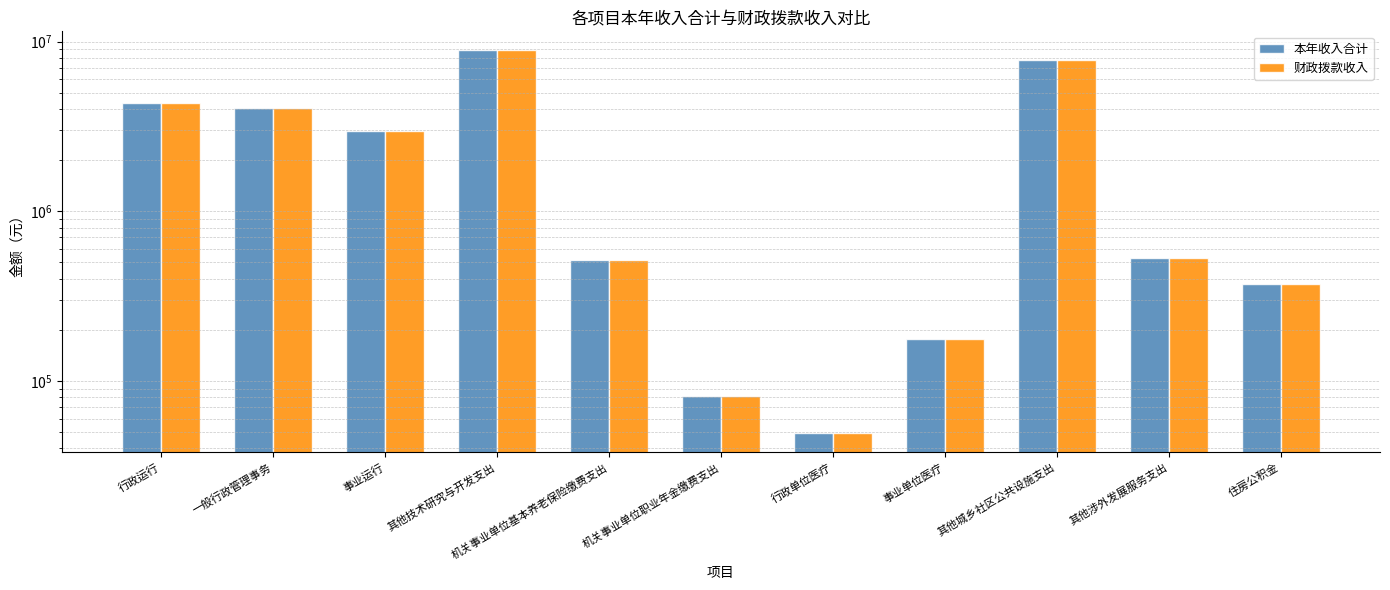

List the labels in order of 财政拨款收入 value, smallest first.

行政单位医疗, 机关事业单位职业年金缴费支出, 事业单位医疗, 住房公积金, 机关事业单位基本养老保险缴费支出, 其他涉外发展服务支出, 事业运行, 一般行政管理事务, 行政运行, 其他城乡社区公共设施支出, 其他技术研究与开发支出